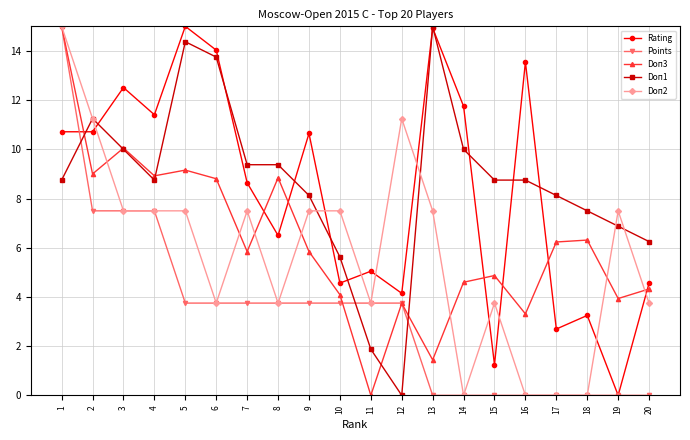

Where does the Doп2 series first go above 7?

1